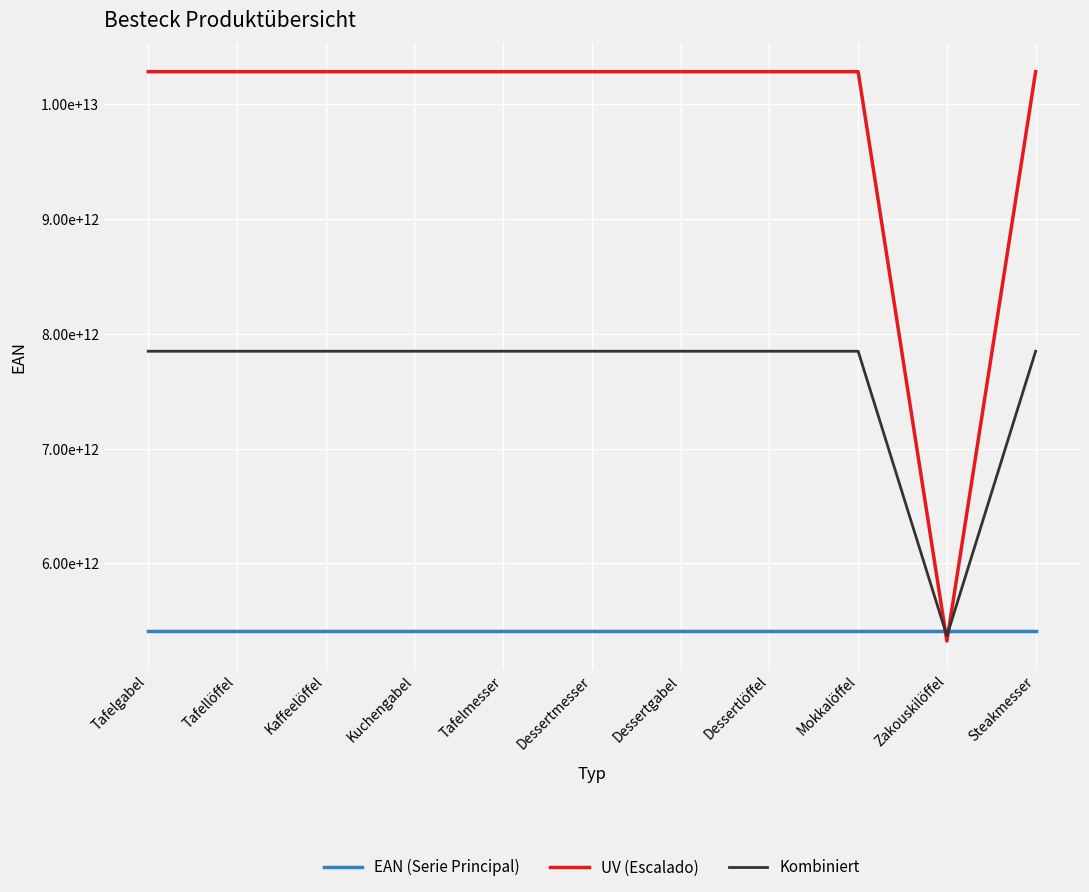

True or false: EAN (Serie Principal) has a value of 5413521973046.0 at Kuchengabel.

True